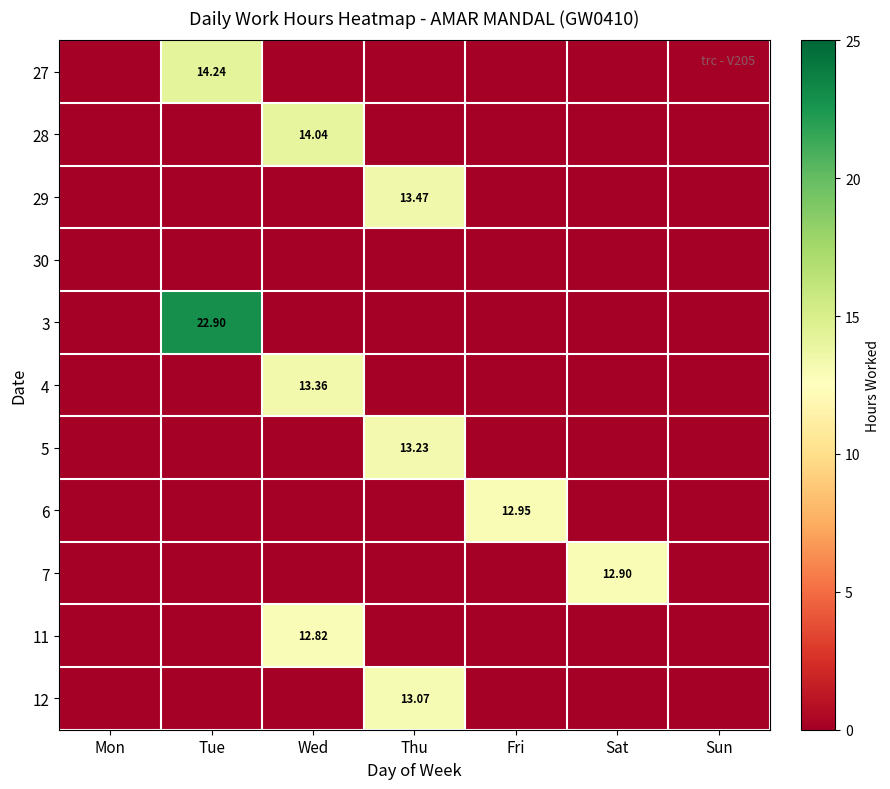

Which category has the lowest value across all series?

Mon